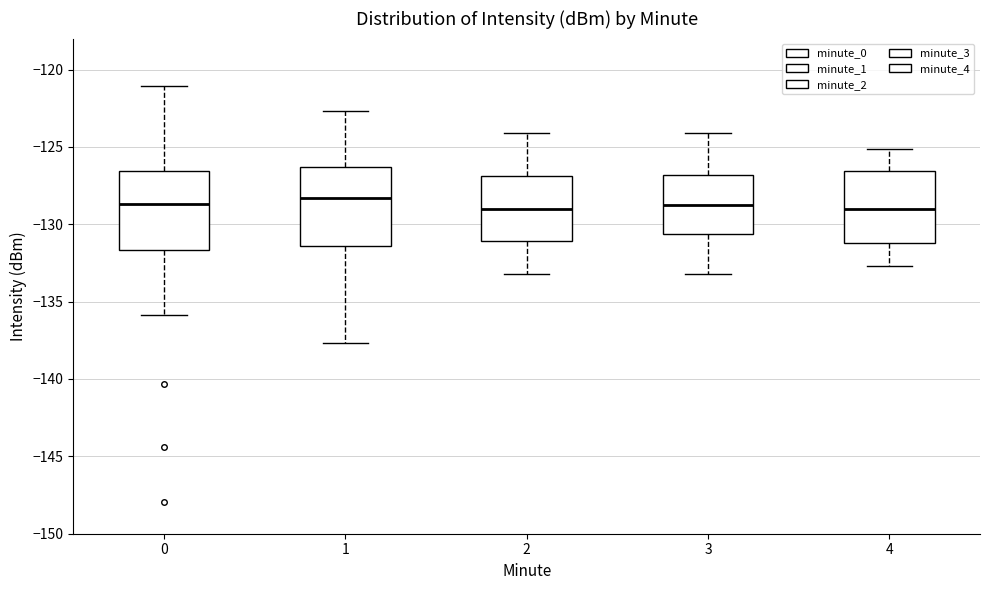

Where is the lower edge of the box at x = 1 on the y-axis? The values are not printed on the chart, so give them approximately, as read against the axis.

-131.5